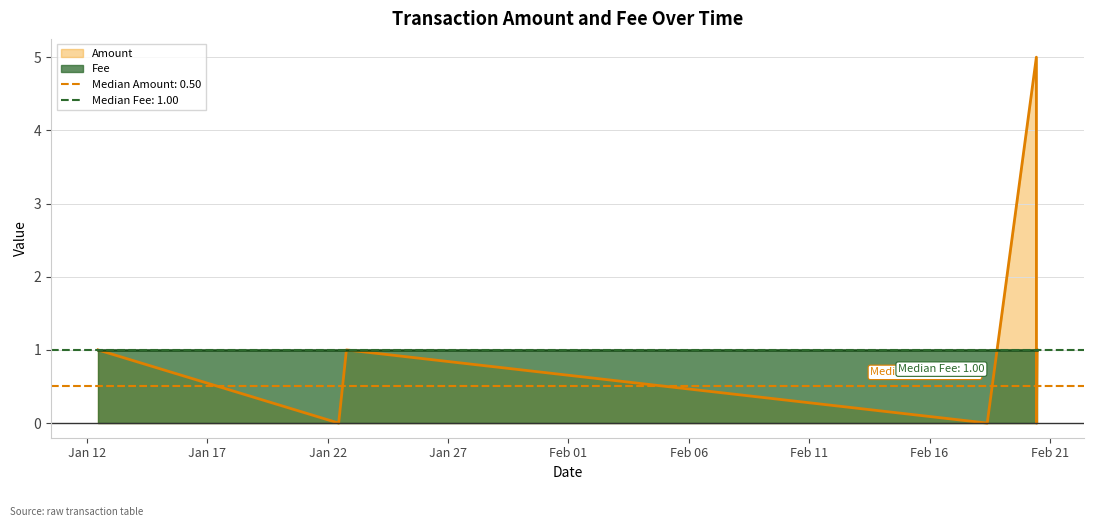

What is the value of the 3rd point from the left?

1